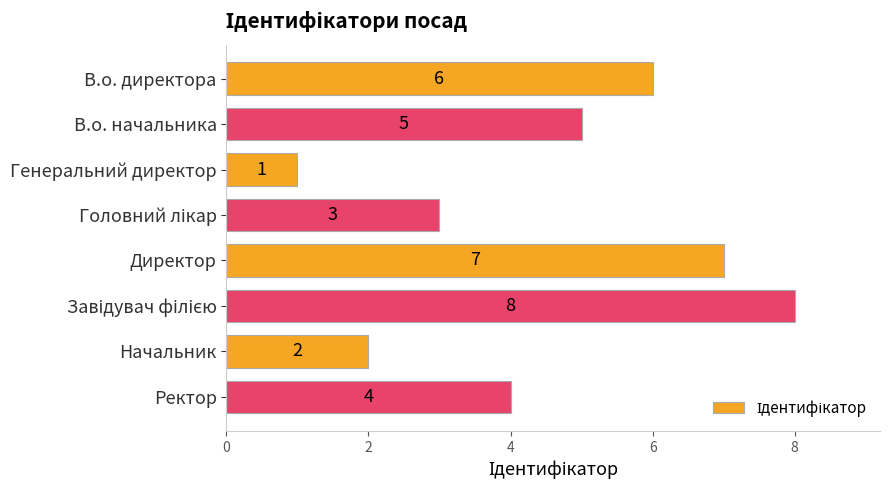

What is the change in value from Генеральний директор to Ректор?

+3